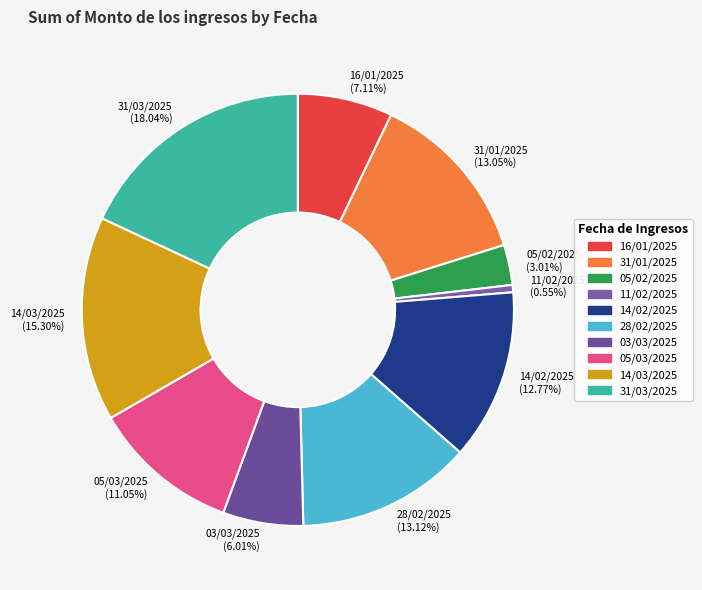

What is the smallest slice in the pie chart?

11/02/2025